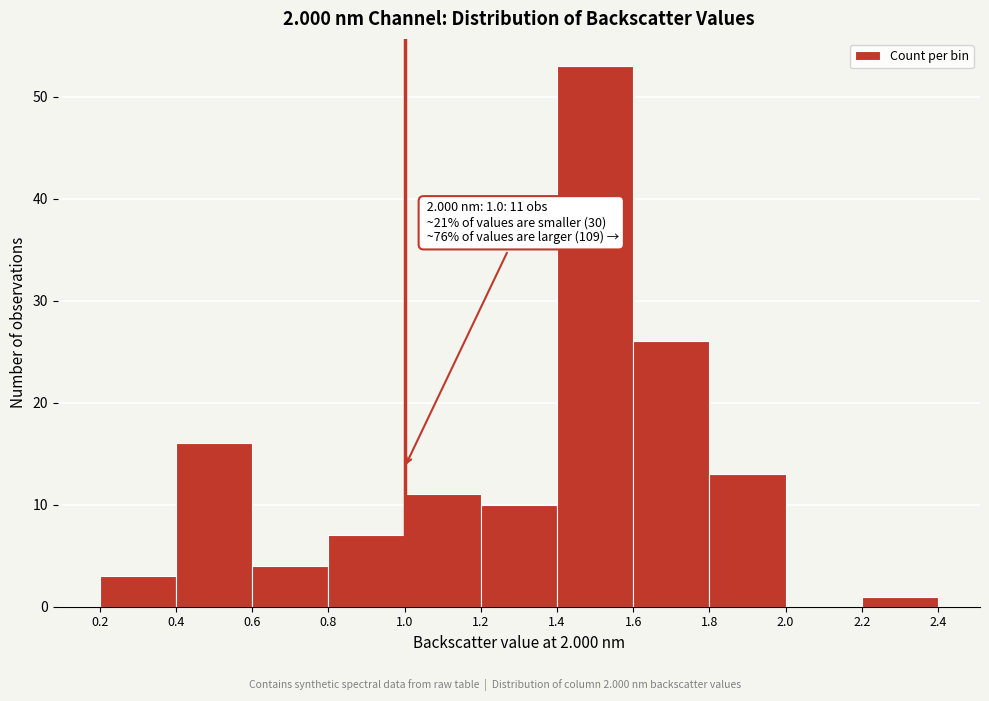

Which range on the x-axis has the tallest bar?

1.4 to 1.6